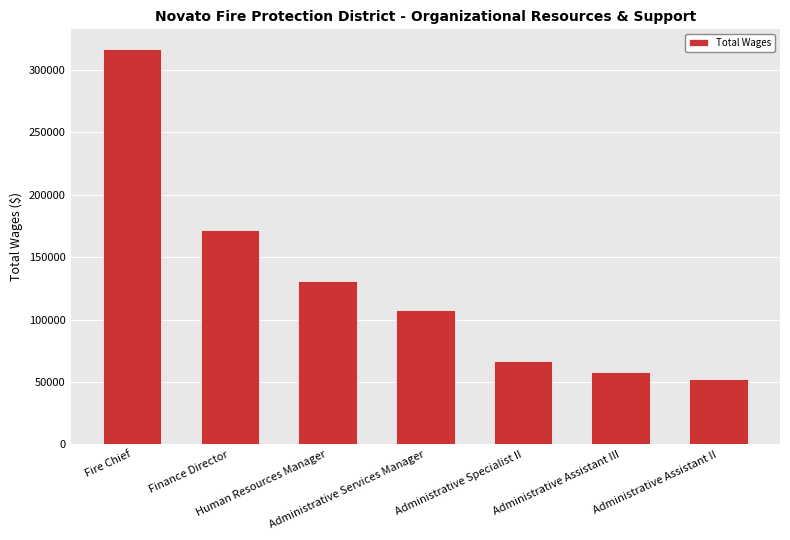

What is the difference between the values at Fire Chief and Finance Director?

145042